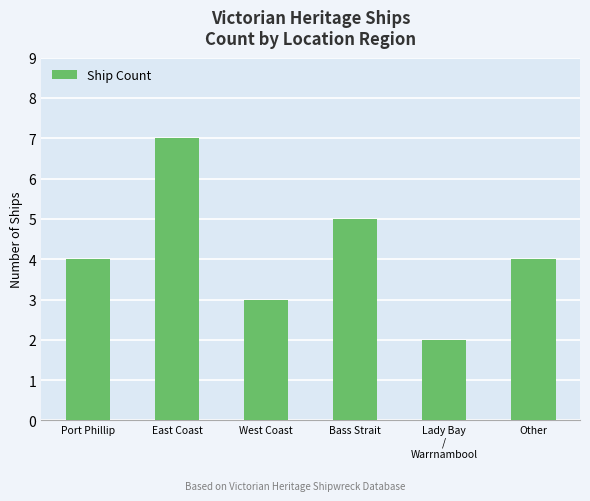

What is the change in value from East Coast to Other?

-3